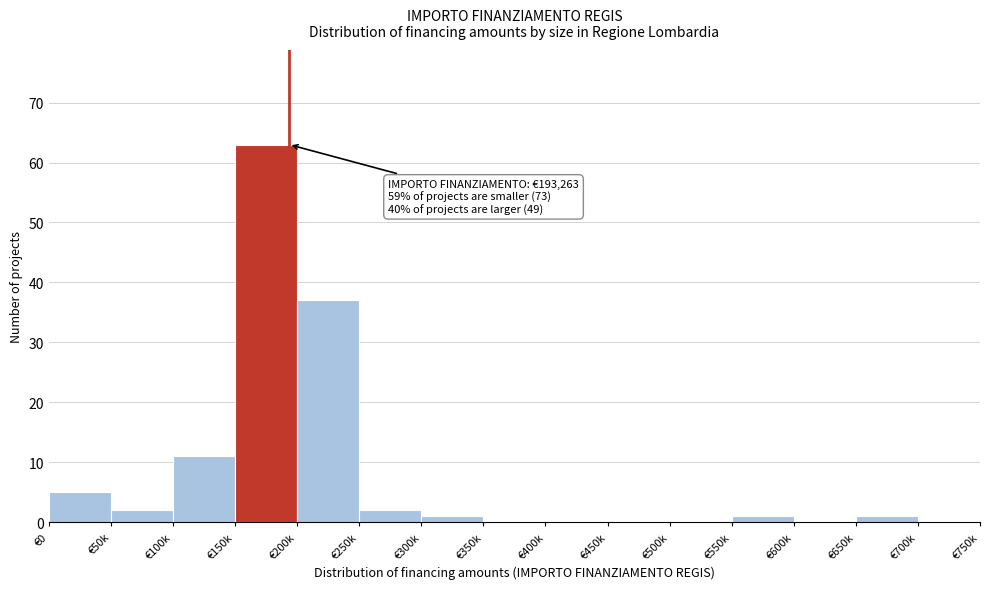

Reading right to left, transcribe all the data shown in this chart.

€700k=0	€650k=1	€600k=0	€550k=1	€500k=0	€450k=0	€400k=0	€350k=0	€300k=1	€250k=2	€200k=37	€150k=63	€100k=11	€50k=2	€0=5